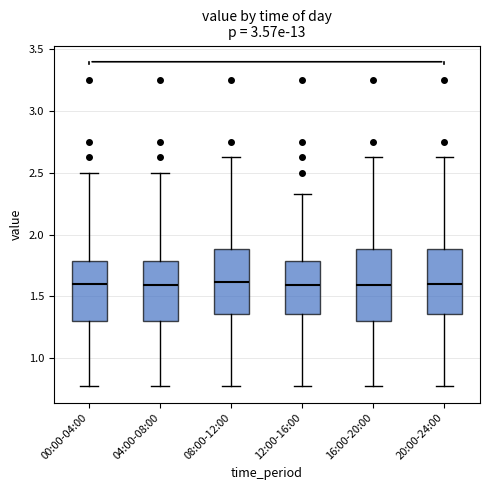

Where does the upper whisker of the box for 12:00-16:00 end on the y-axis? The values are not printed on the chart, so give them approximately, as read against the axis.

2.35